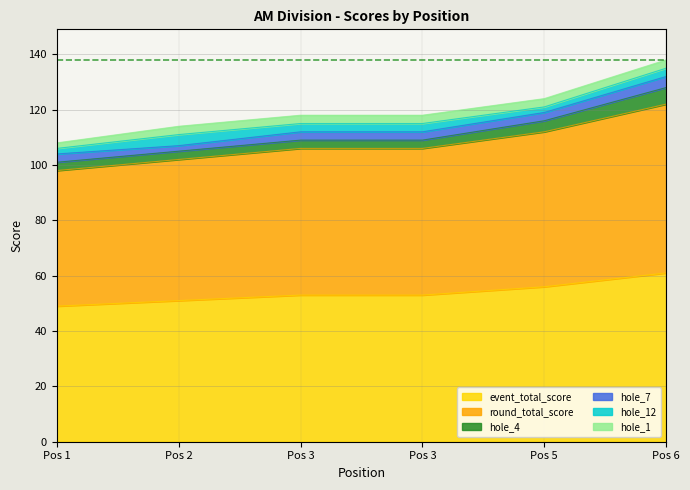

How many categories are shown in the chart?

6